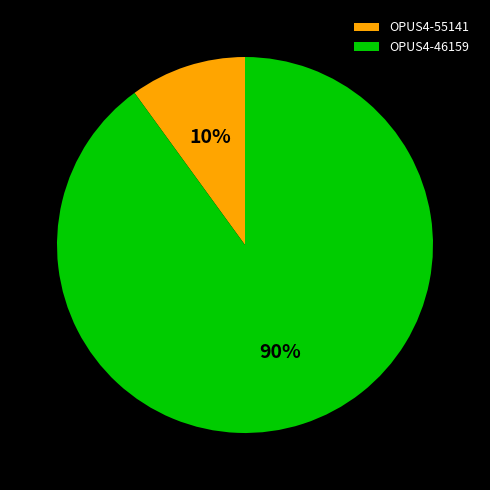

To the nearest percent, what is the combined percentage of OPUS4-46159 and OPUS4-55141?

100%